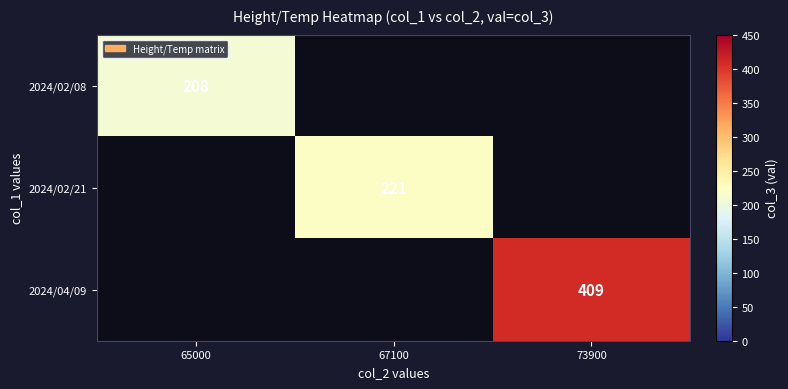

True or false: 2024/04/09 has a value of 409 at 73900.

True